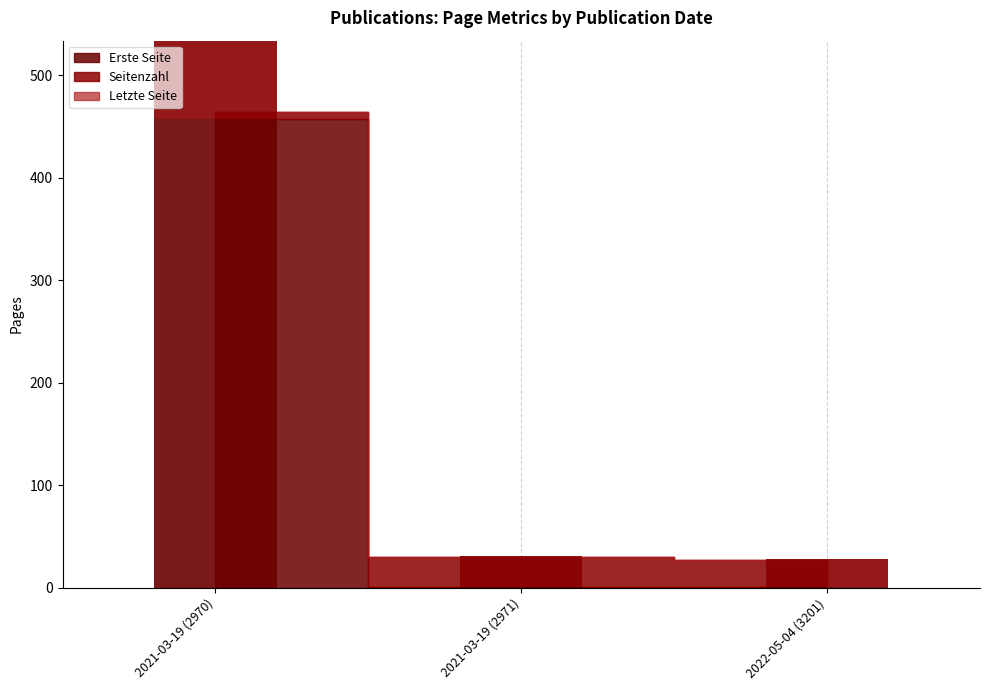

What is the highest value of the Seitenzahl series?

457